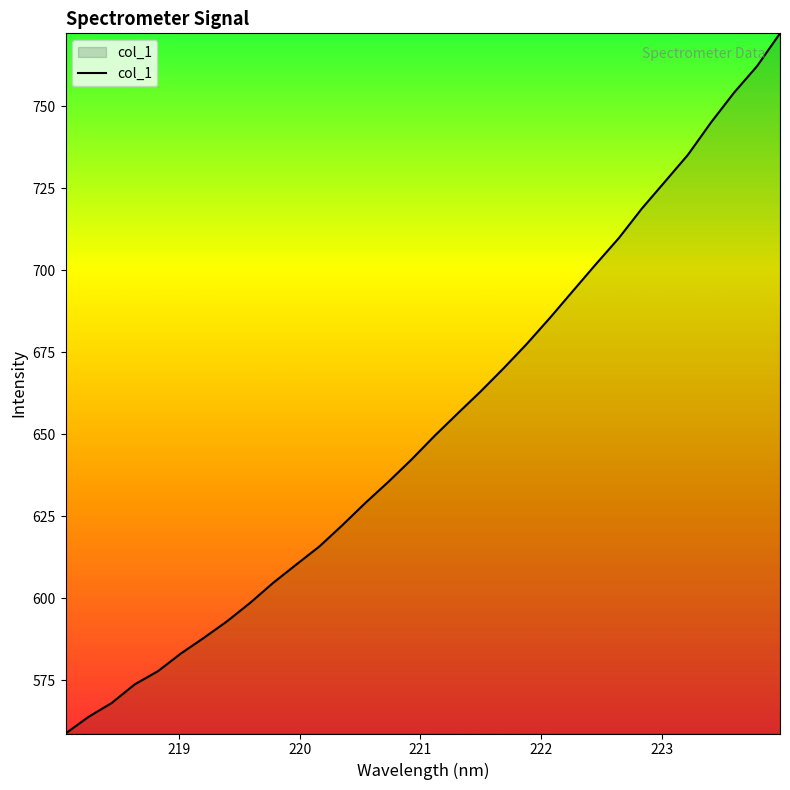

What is the difference between the maximum and minimum values?

213.5